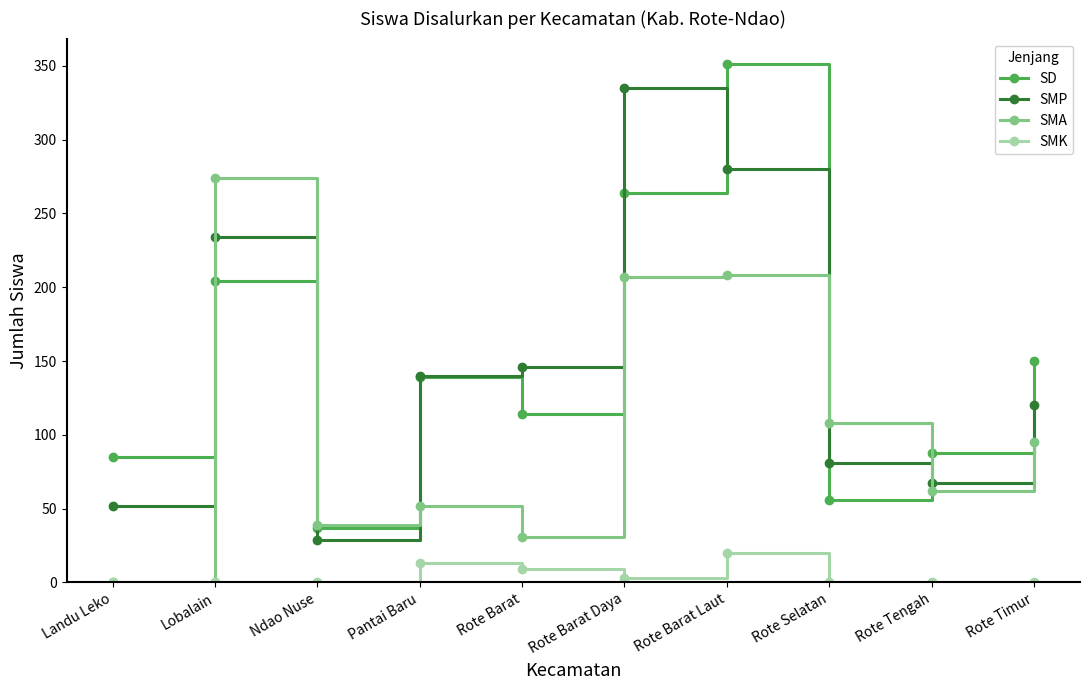

Count the SMK values in the range 0 to 9.

8